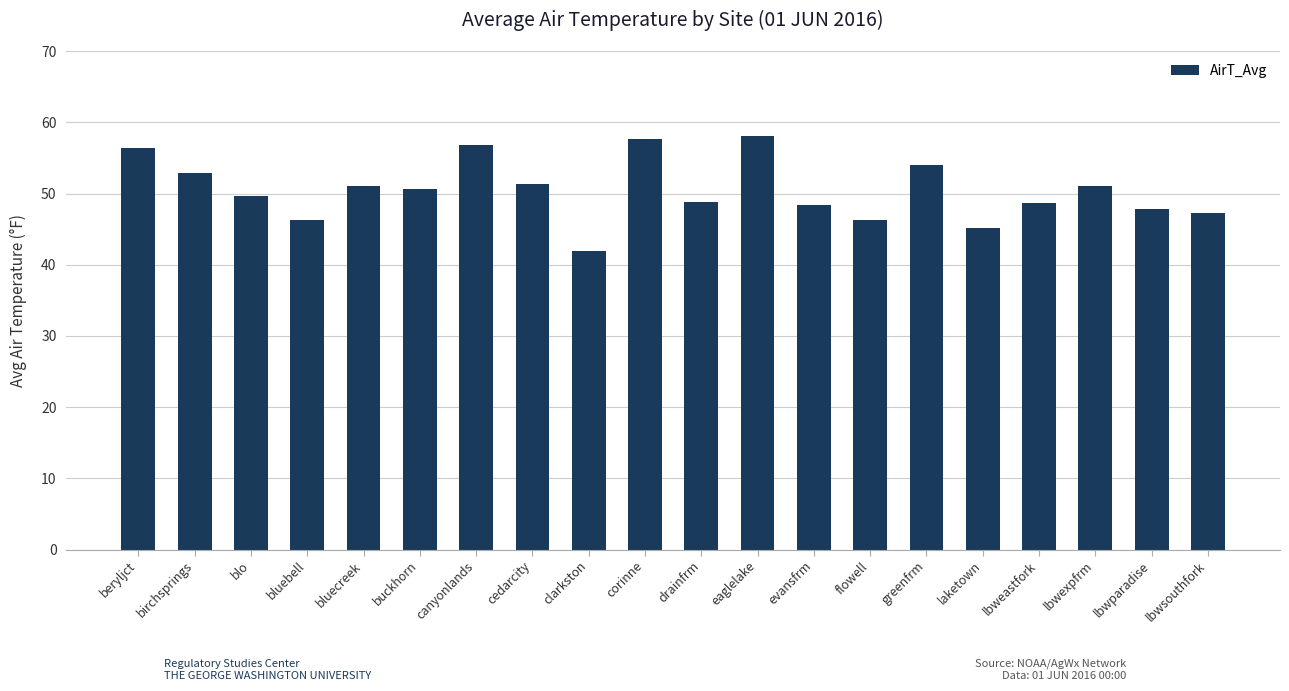

Does the chart contain any negative values?

No